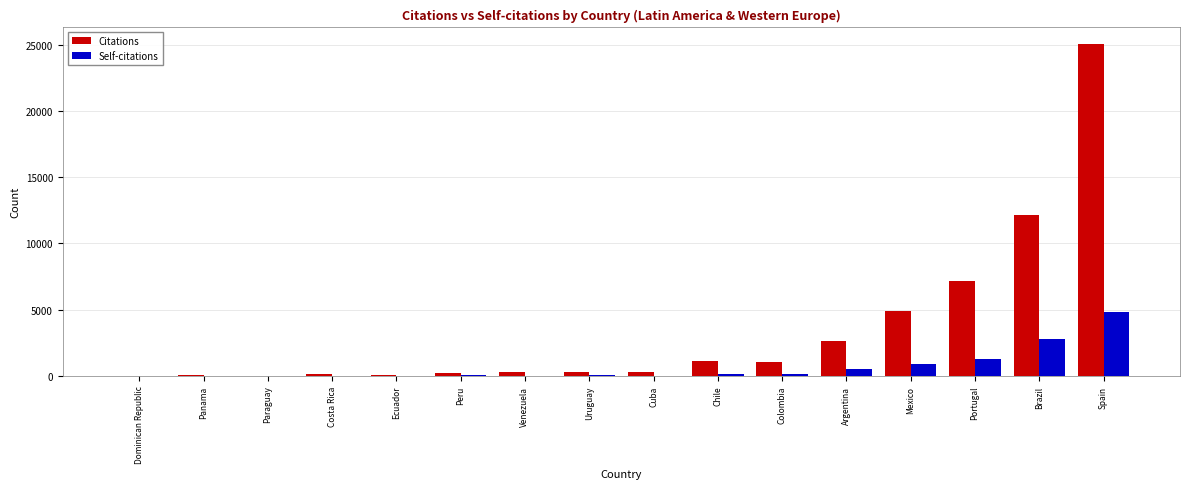

Which series changed the most between Panama and Argentina?

Citations